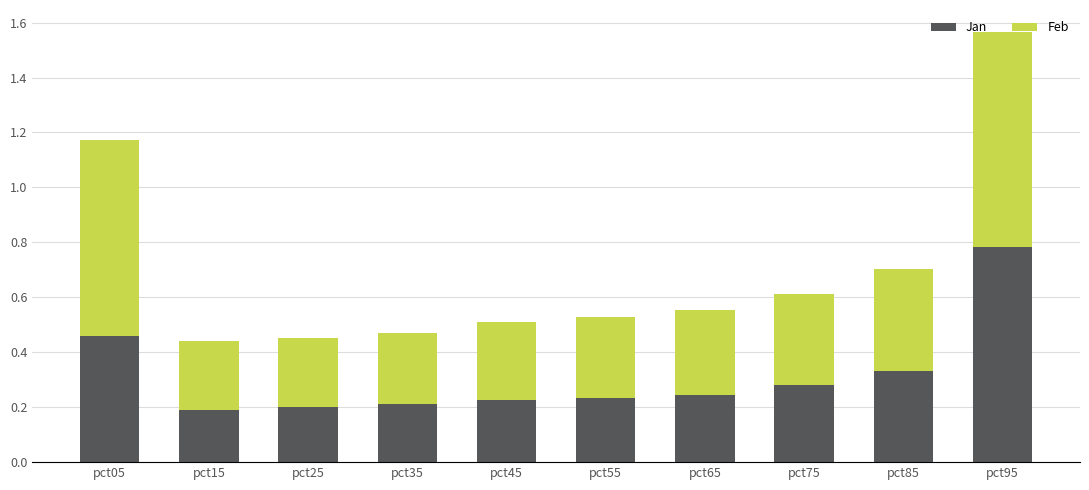

What is the difference between the maximum and minimum values in the Jan series?

0.6